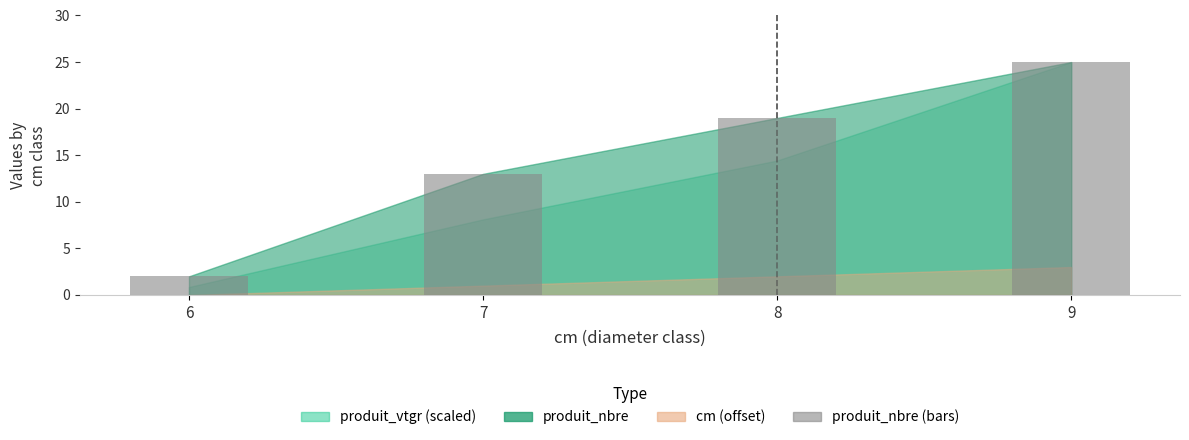

What is the ratio of the value at 9 to the value at 7?

1.9